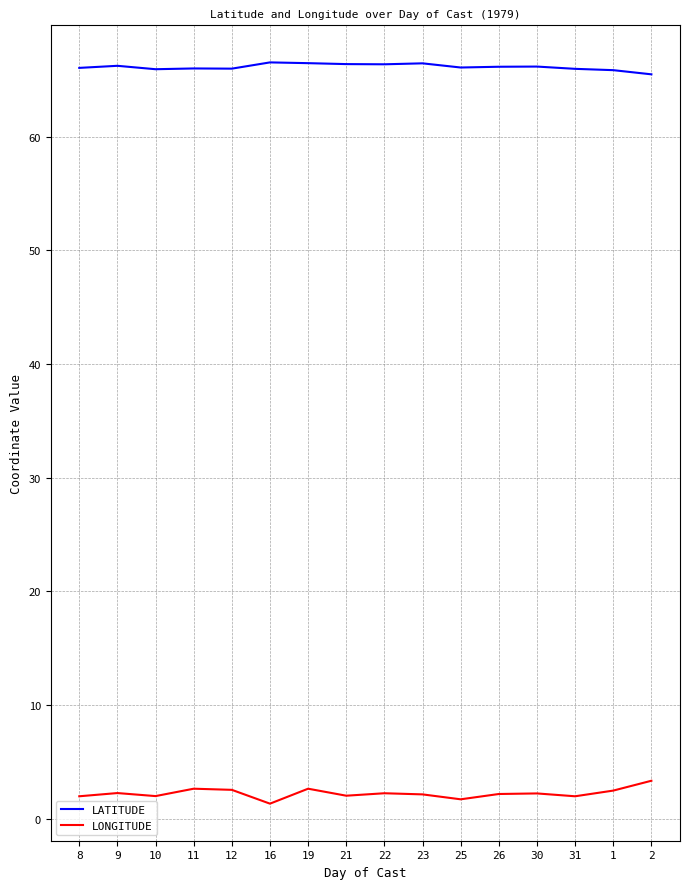

What is the minimum value for LONGITUDE?

1.3